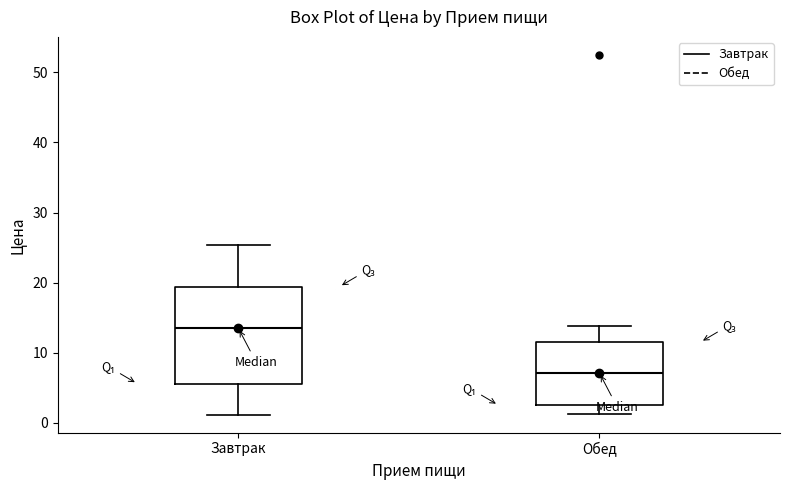

Which box has the highest median line?

Завтрак